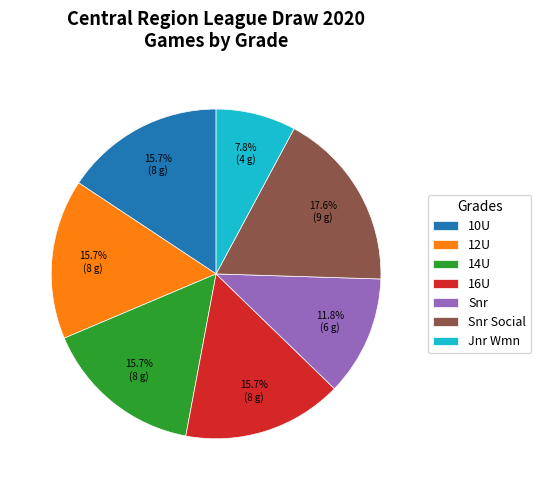

Is there any slice that represents more than half of the pie?

No